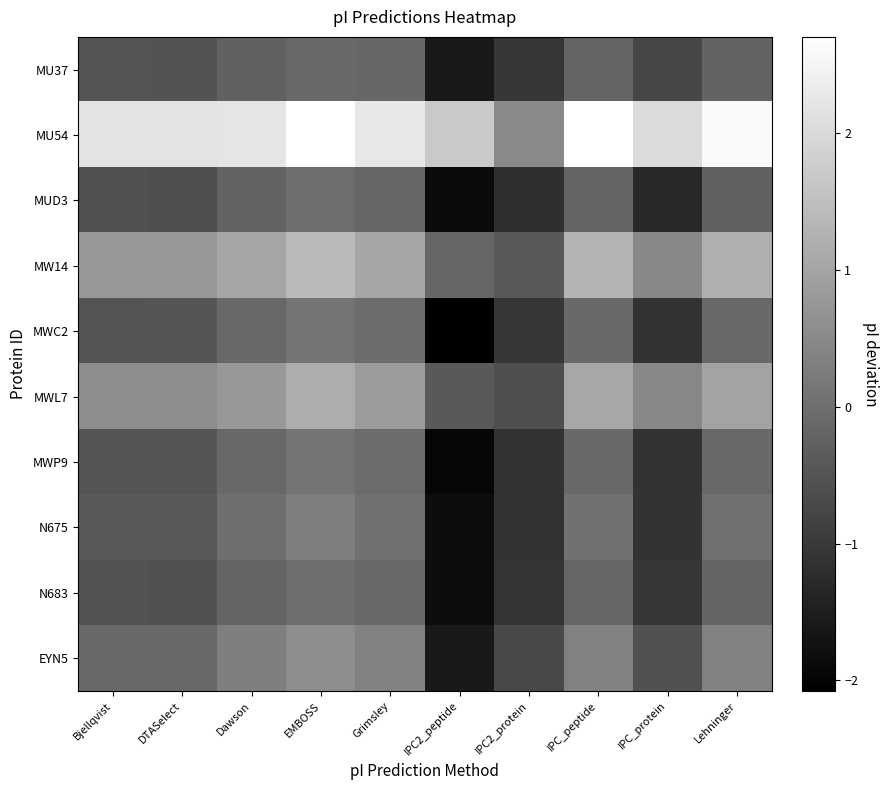

What is the total value across all series at Grimsley?

3.9